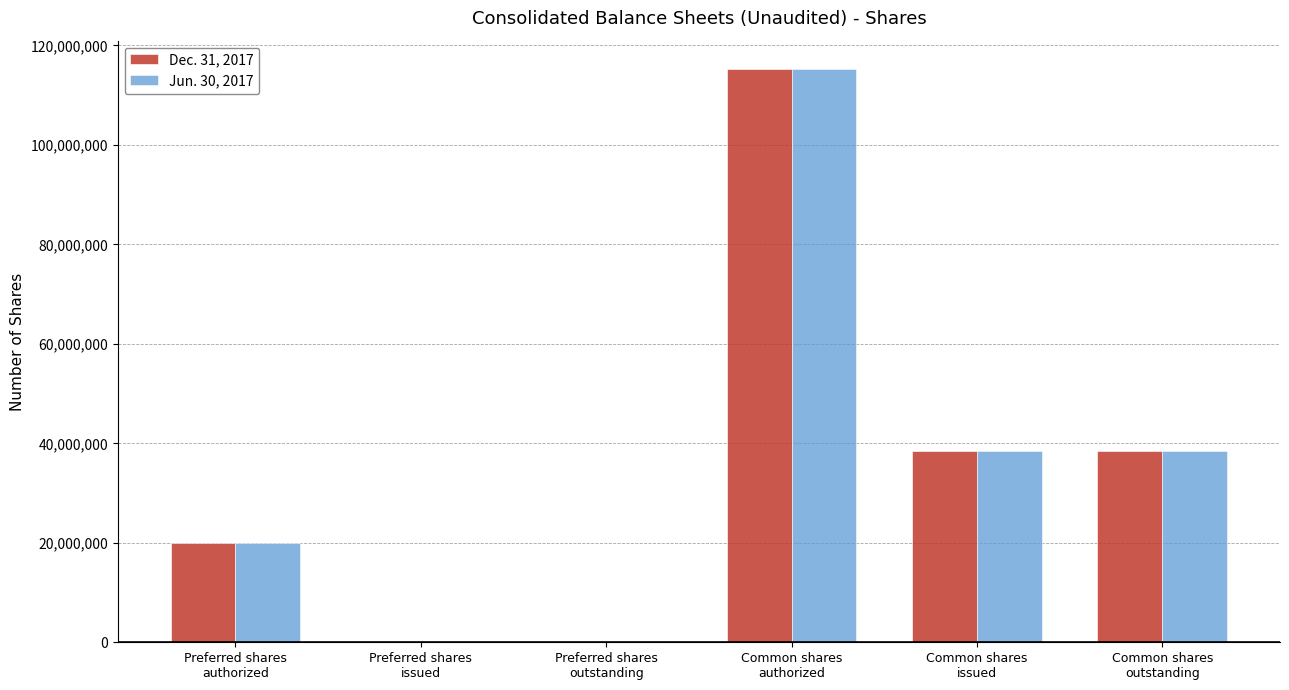

Count the number of data series in this chart.

2